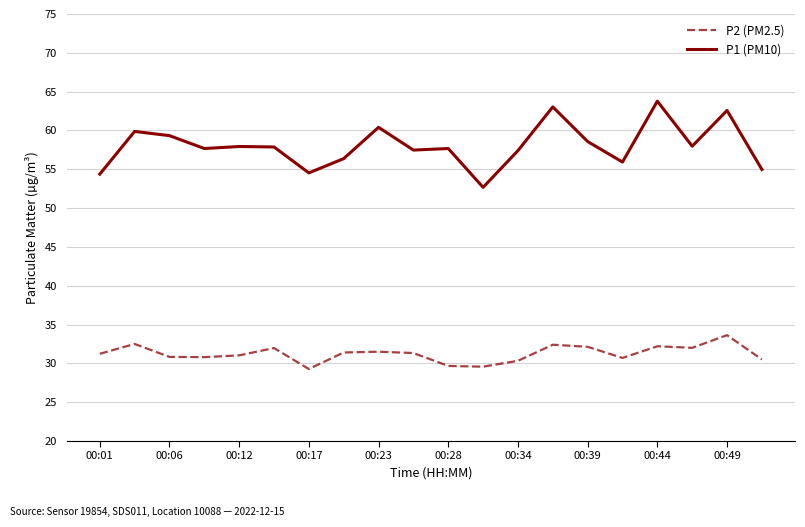

Which series has the largest total across all categories?

P1 (PM10)